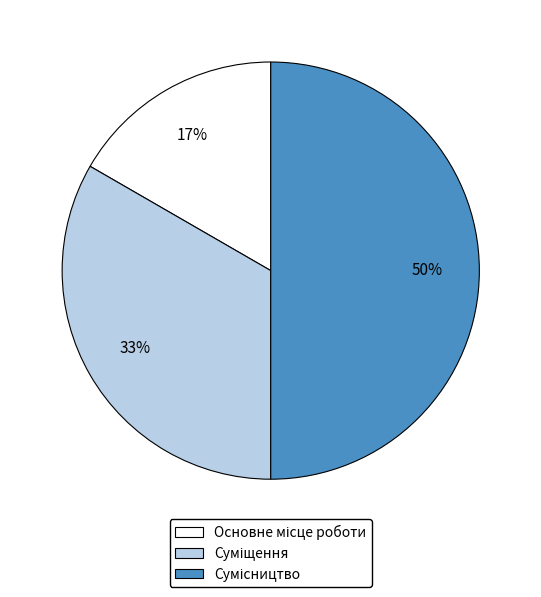

To the nearest percent, what is the average slice percentage?

33%